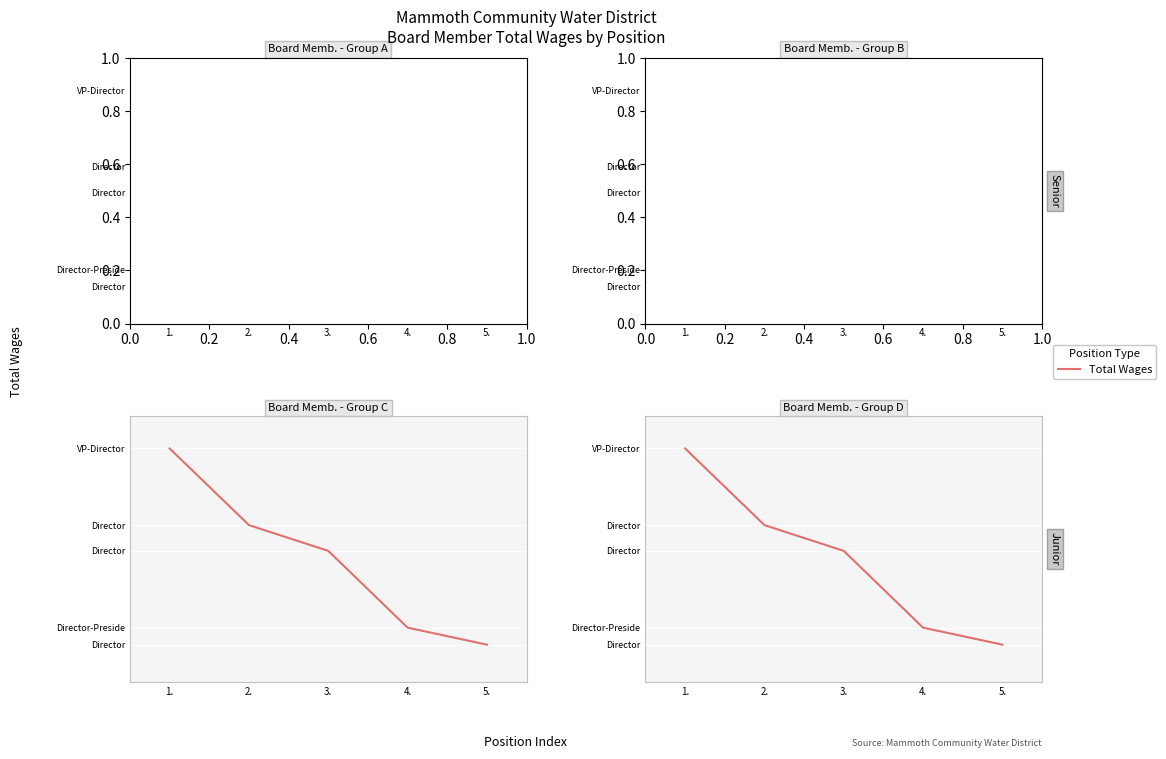

Rank the categories by value from lowest to highest.

5., 4., 3., 2., 1.